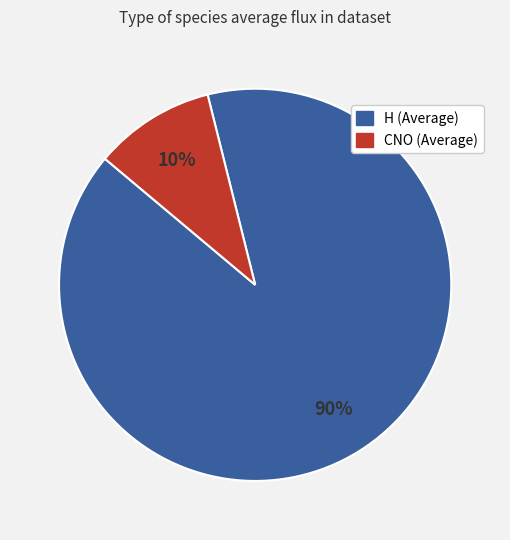

How many slices are in this pie chart?

2